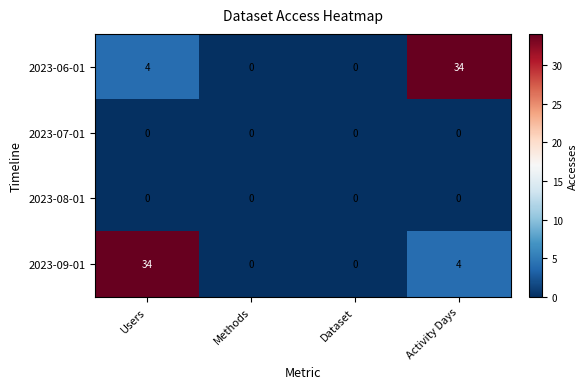

Which series changed the most between Methods and Activity Days?

2023-06-01